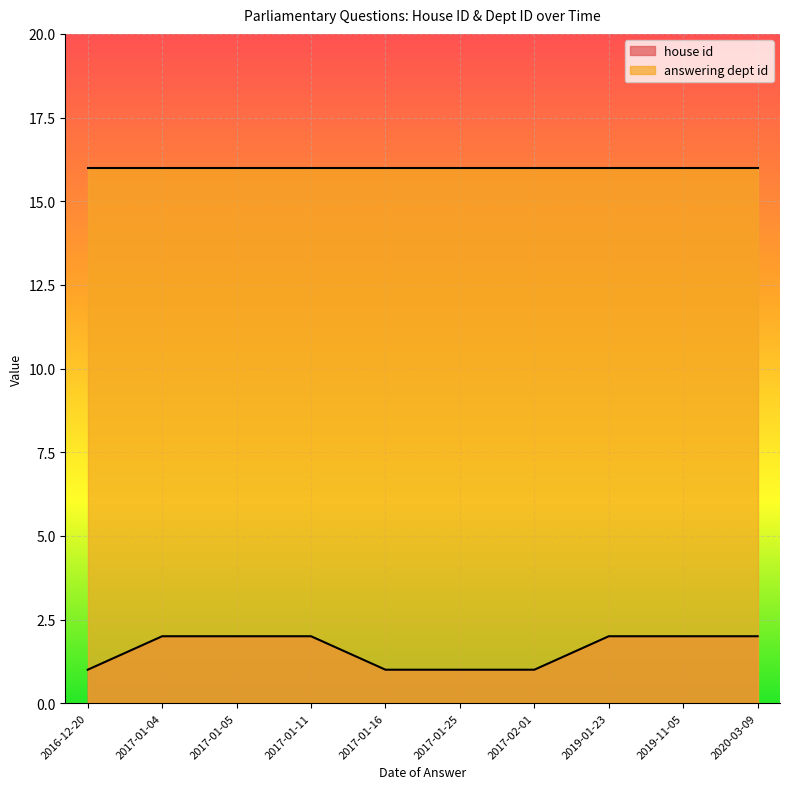

What is the minimum value shown in the chart?

1